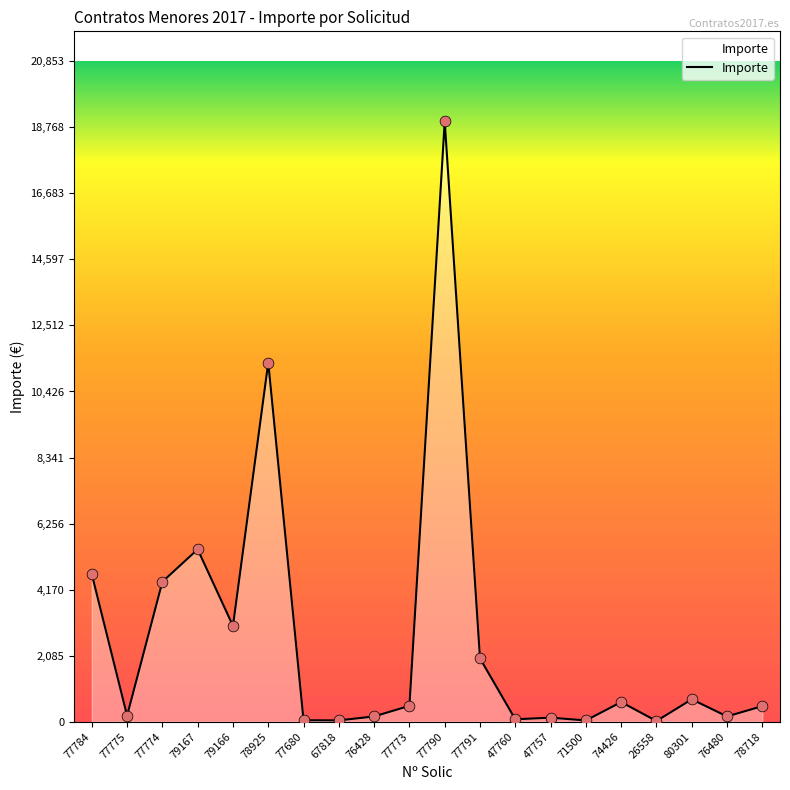

What is the ratio of the value at 79166 to the value at 77784?

0.6